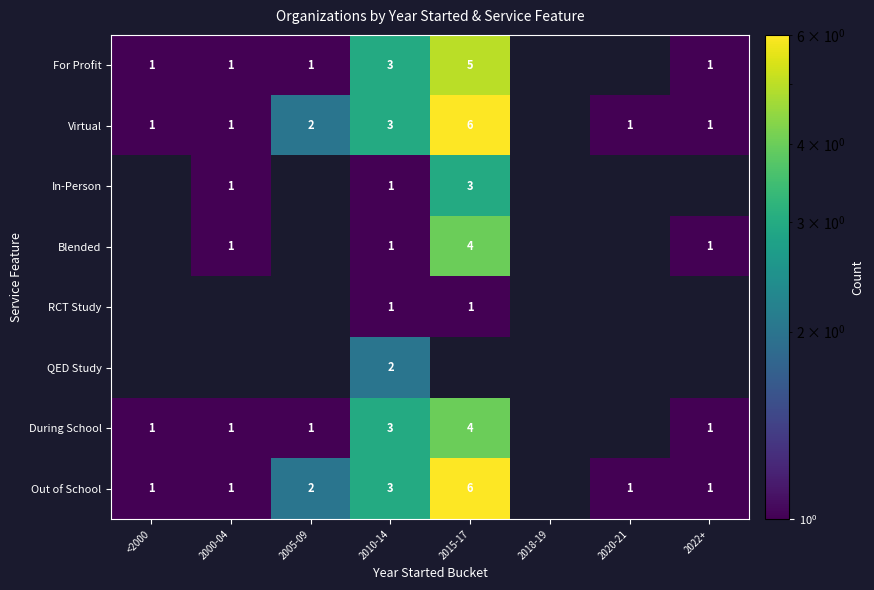

What is the difference between the Virtual values at 2015-17 and 2010-14?

3